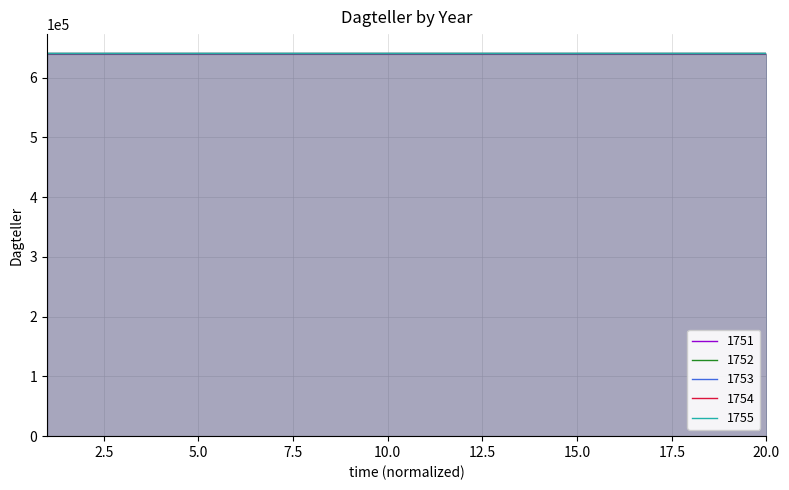

What is the sum of the 1755 values at 17 and 15?

1281306